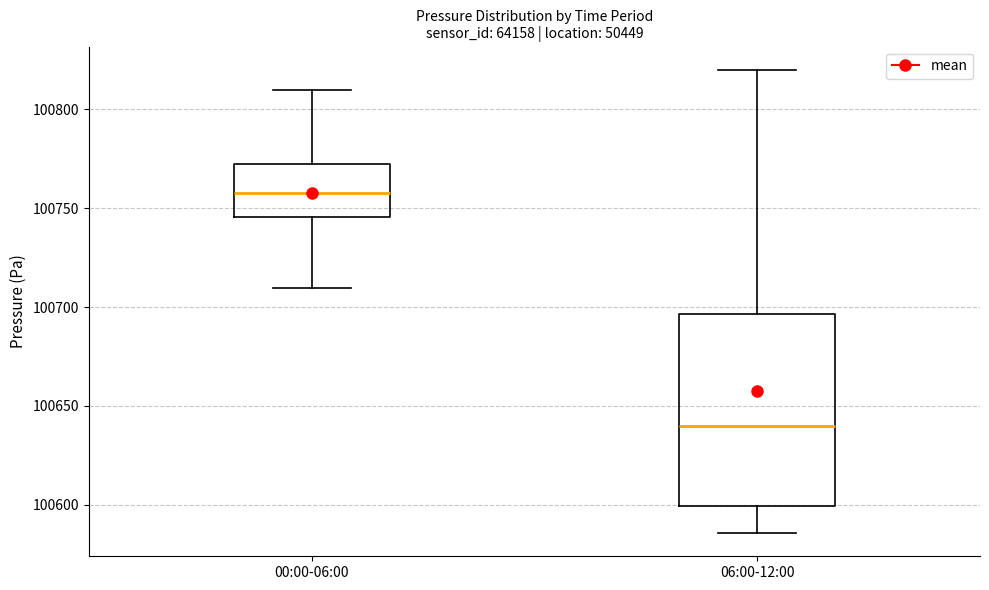

Reading left to right, transcribe this box plot: for each box, give where its median line is, the range the box spans, and where its two whiskers end, as read against the y-axis. The values are not printed on the chart, so give them approximately, as read against the axis.

00:00-06:00: median 100760, box 100745 to 100770, whiskers 100710 to 100810
06:00-12:00: median 100640, box 100600 to 100695, whiskers 100585 to 100820